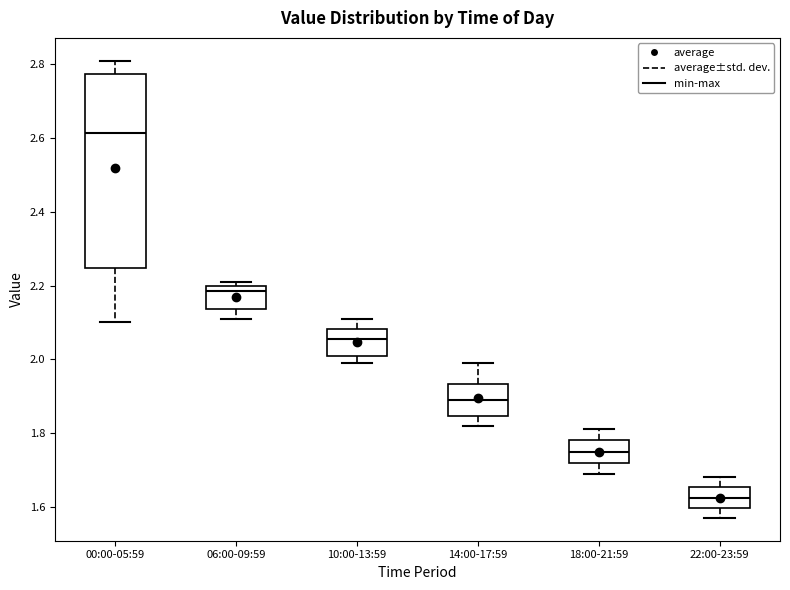

Where does the lower whisker of the box for 22:00-23:59 end on the y-axis? The values are not printed on the chart, so give them approximately, as read against the axis.

1.58